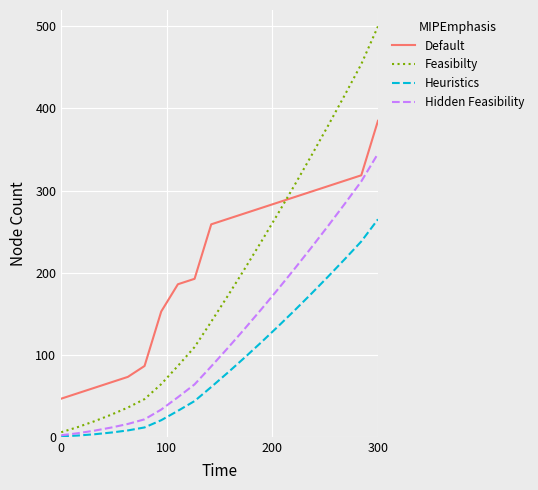

True or false: Feasibilty and Default intersect in this chart.

True